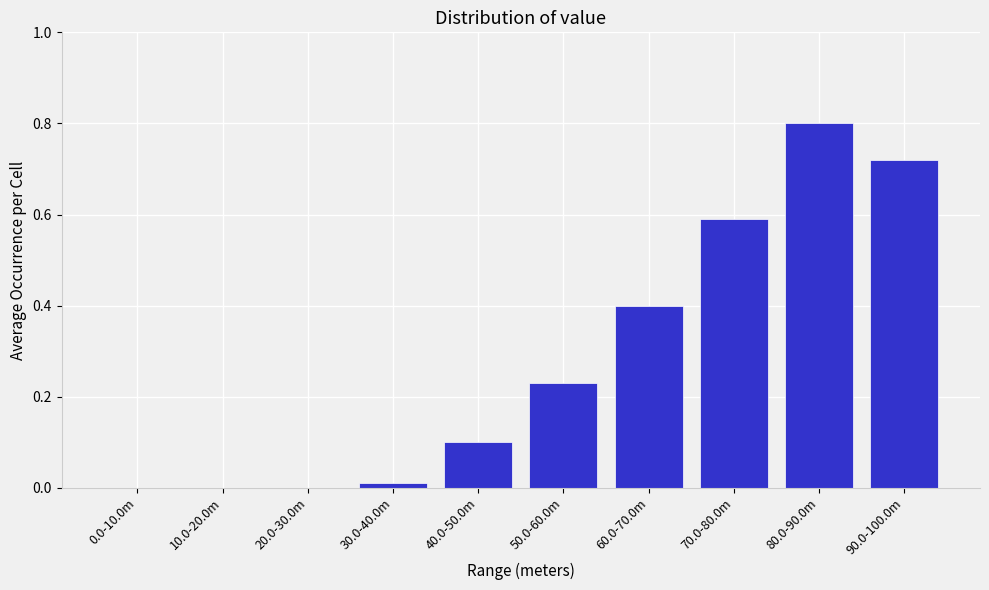

Which has a higher value, 80.0-90.0m or 10.0-20.0m?

80.0-90.0m